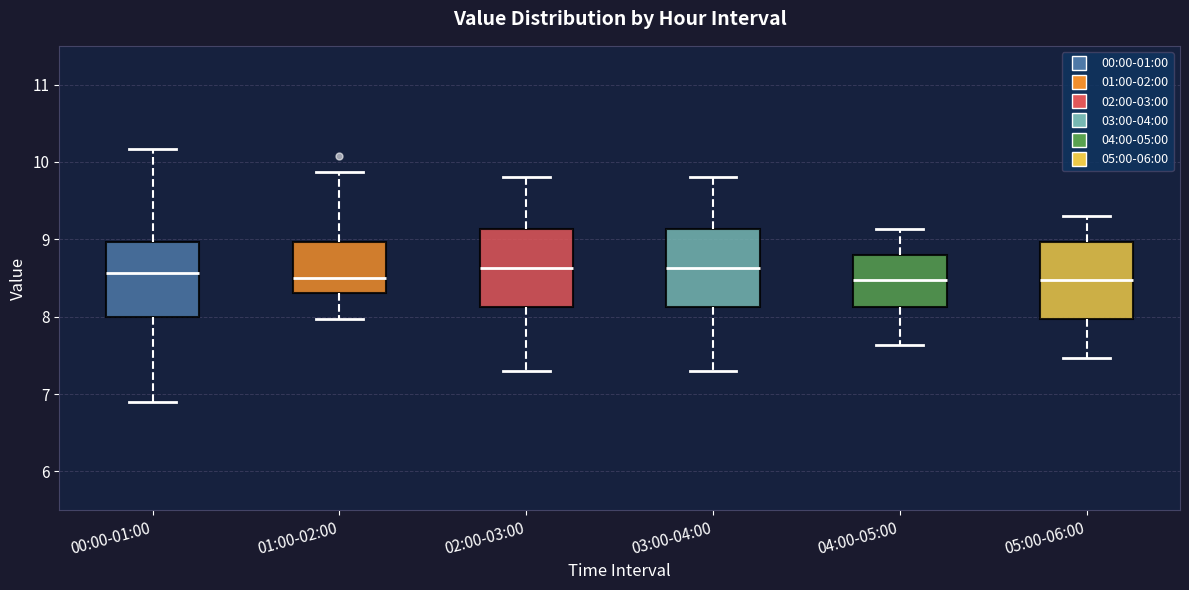

Reading left to right, read every box against the y-axis: the position of its median line, the range the box covers, and the ends of its whiskers. The values are not printed on the chart, so give them approximately, as read against the axis.

00:00-01:00: median 8.6, box 8.0 to 9.0, whiskers 6.9 to 10.2
01:00-02:00: median 8.5, box 8.3 to 9.0, whiskers 8.0 to 9.9
02:00-03:00: median 8.6, box 8.1 to 9.1, whiskers 7.3 to 9.8
03:00-04:00: median 8.6, box 8.1 to 9.1, whiskers 7.3 to 9.8
04:00-05:00: median 8.5, box 8.1 to 8.8, whiskers 7.6 to 9.1
05:00-06:00: median 8.5, box 8.0 to 9.0, whiskers 7.5 to 9.3